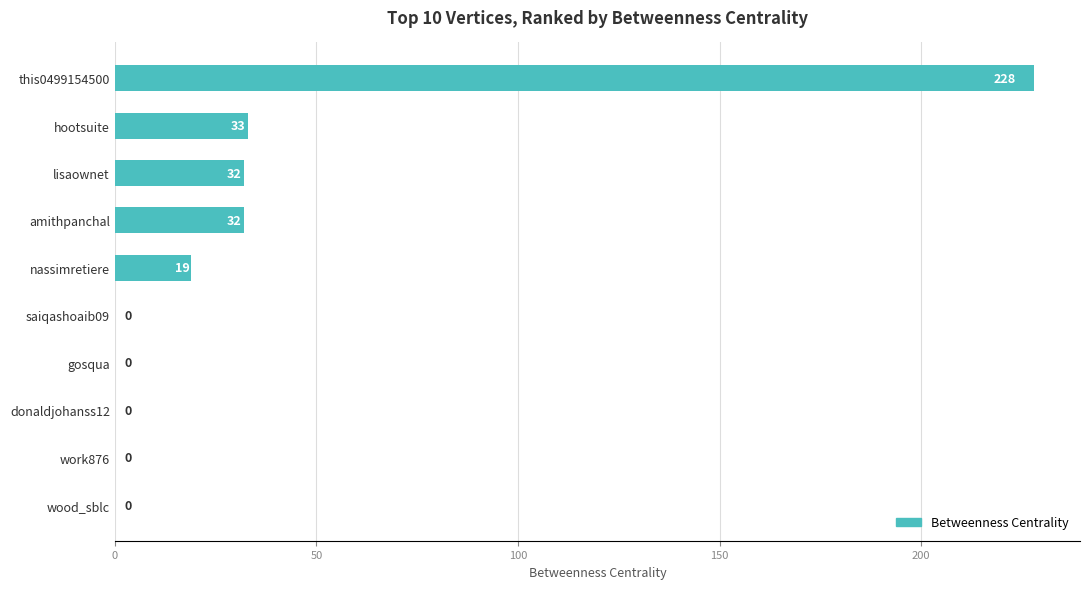

Where is the data nearest to the value 114?

hootsuite